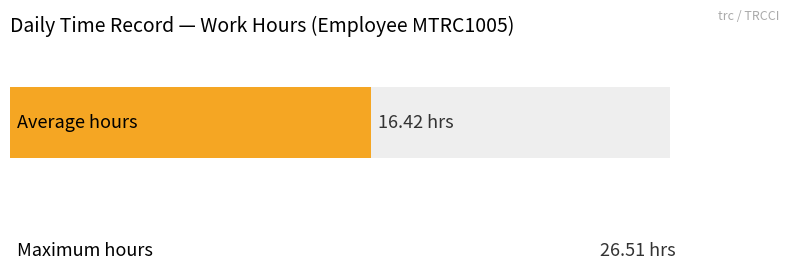

What is the difference between the maximum and minimum values in the Work Hours series?

14.7